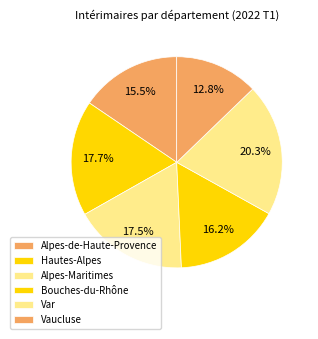

How many segments does this pie chart have?

6